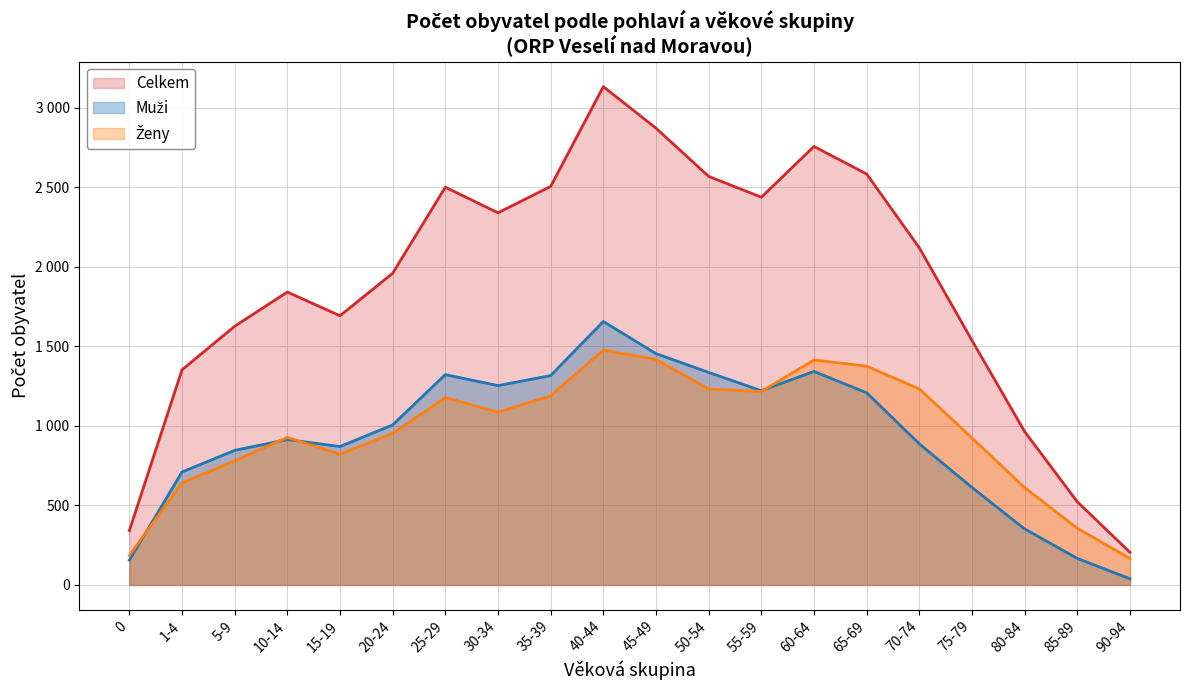

What is the average value of the Muži (linie) series?

933